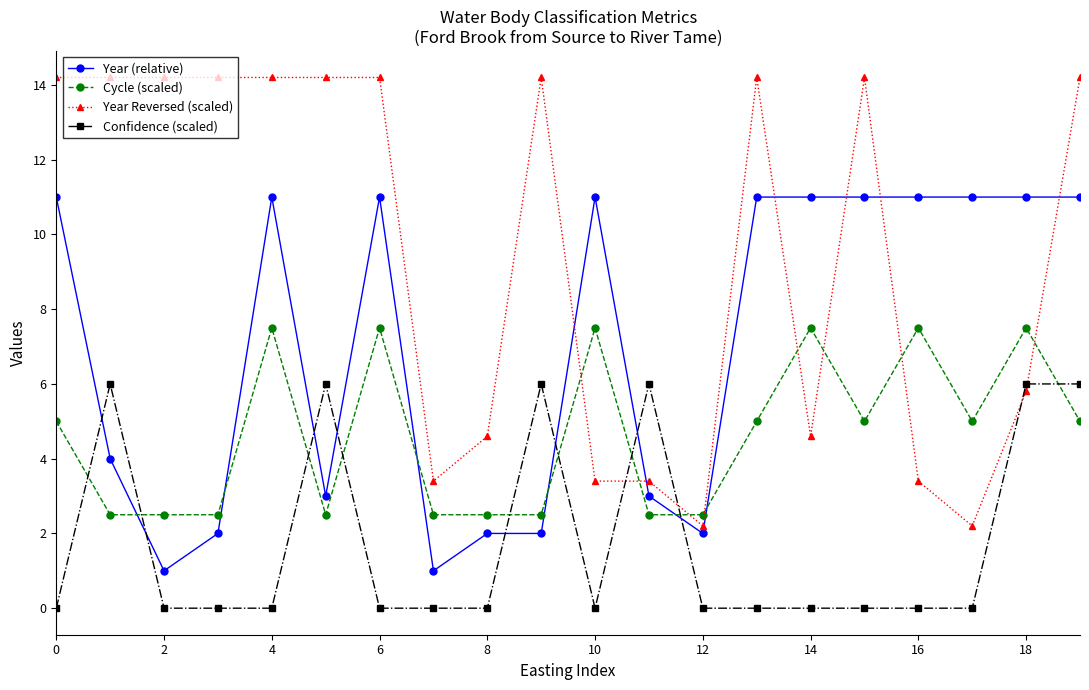

Does the chart display data point markers on the line(s)?

Yes